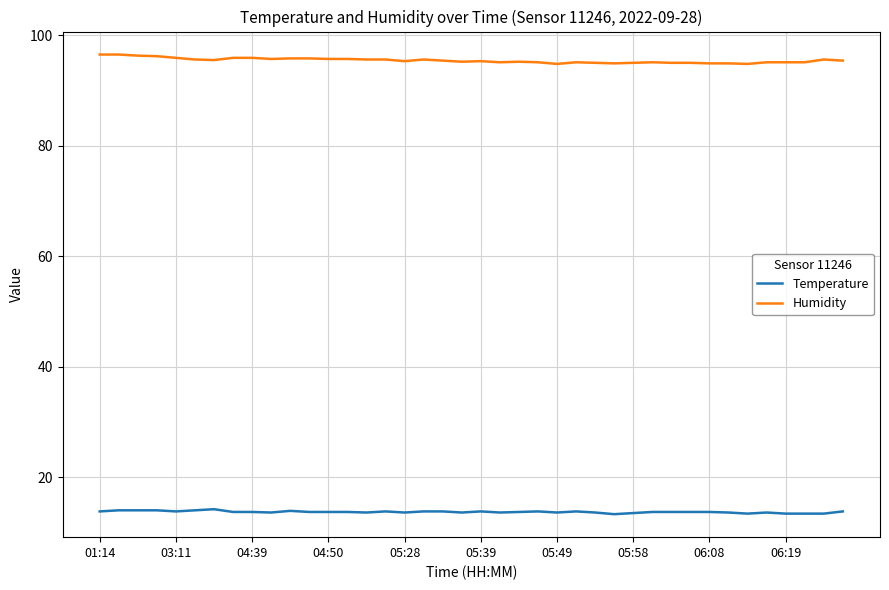

How many lines are shown in the chart?

2